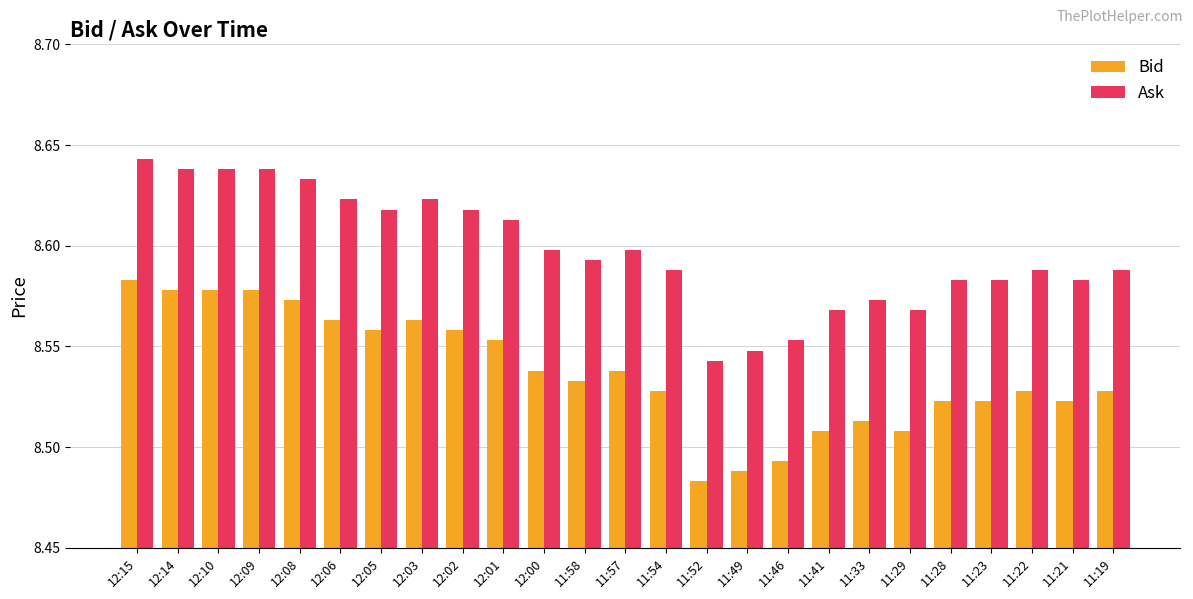

At which label does Bid reach its minimum?

11:52